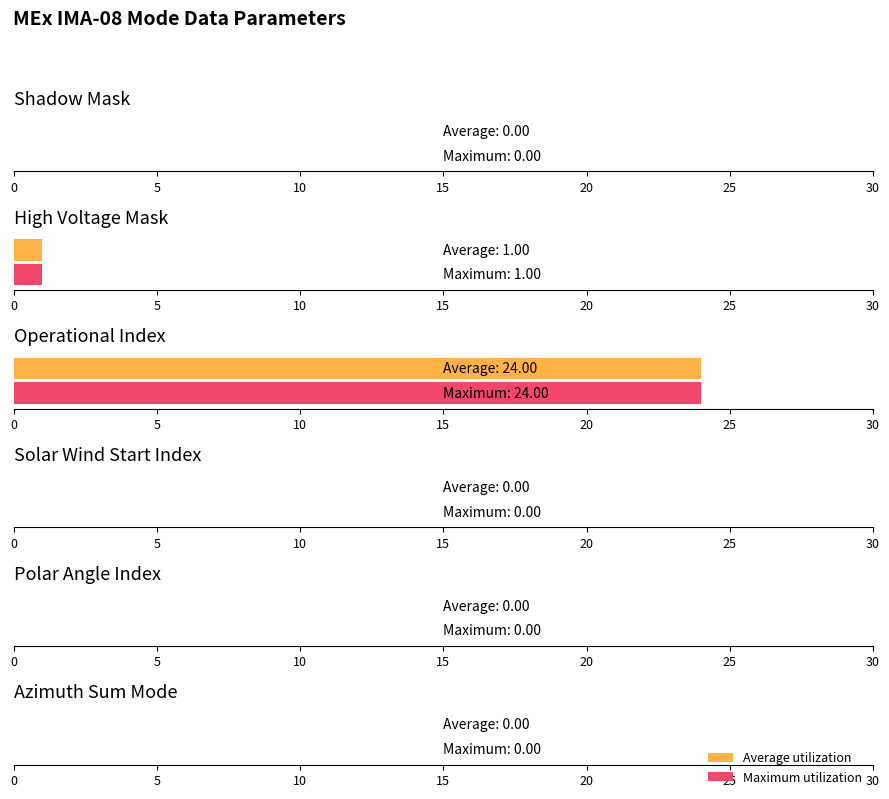

Count the number of data series in this chart.

2